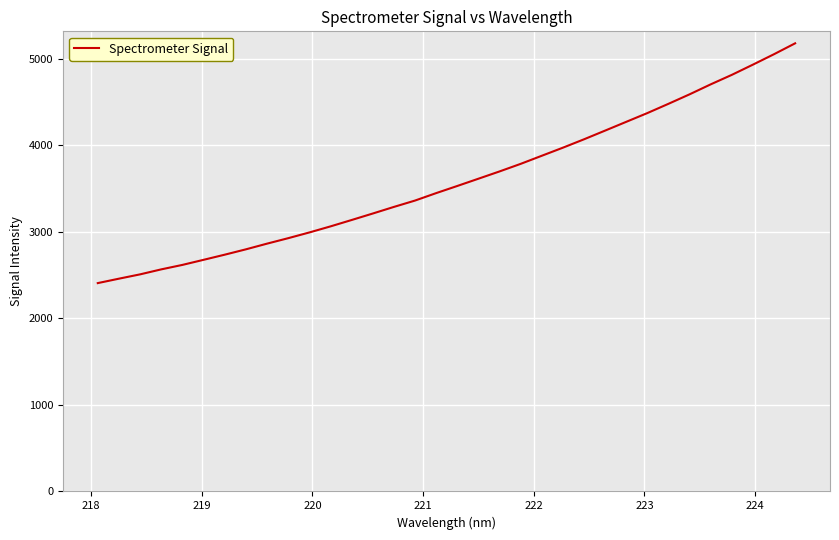

What is the smallest value displayed?

2407.7